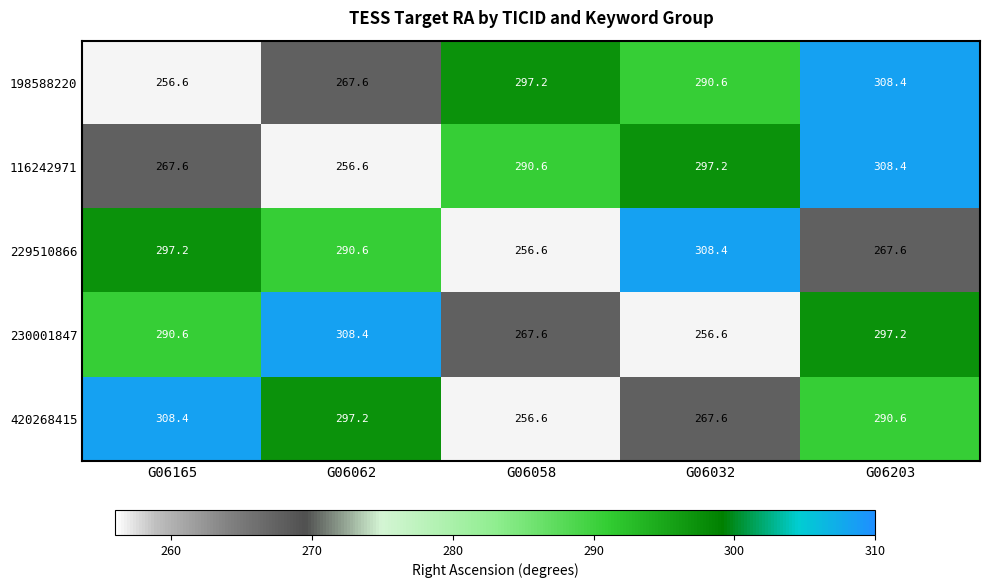

Between G06165 and G06058, which series saw the biggest shift?

420268415